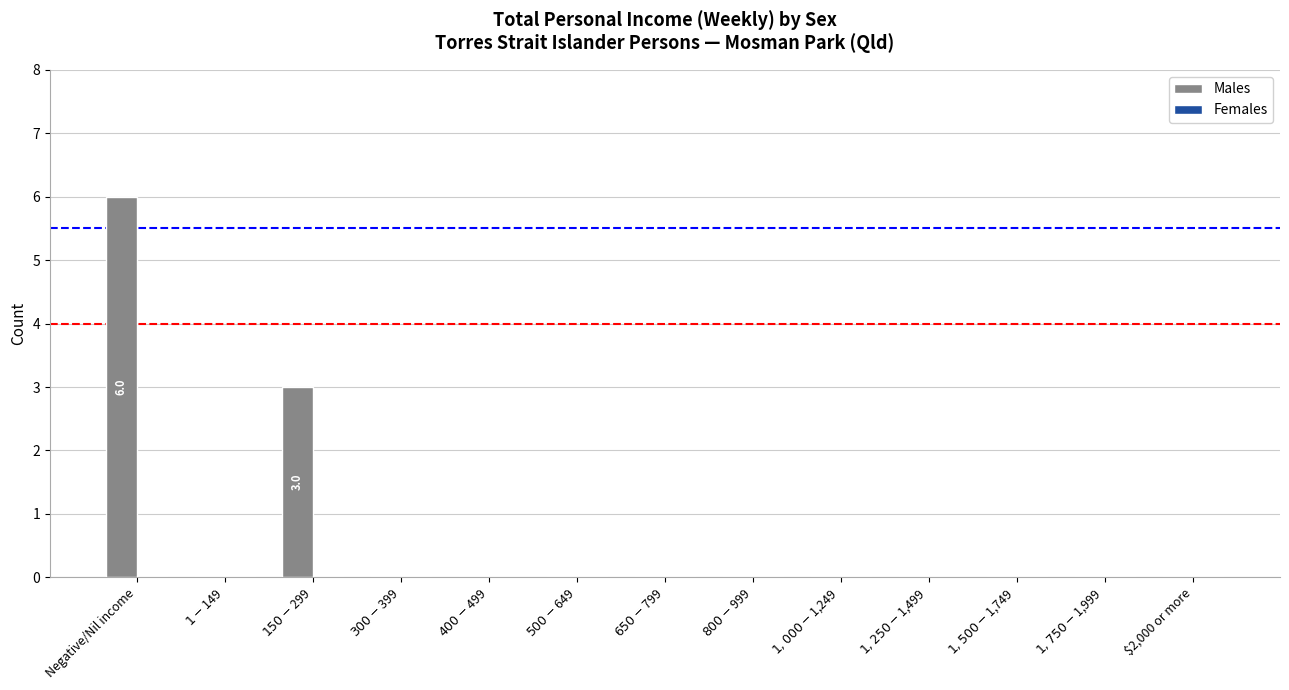

What is the sum of all values?

9